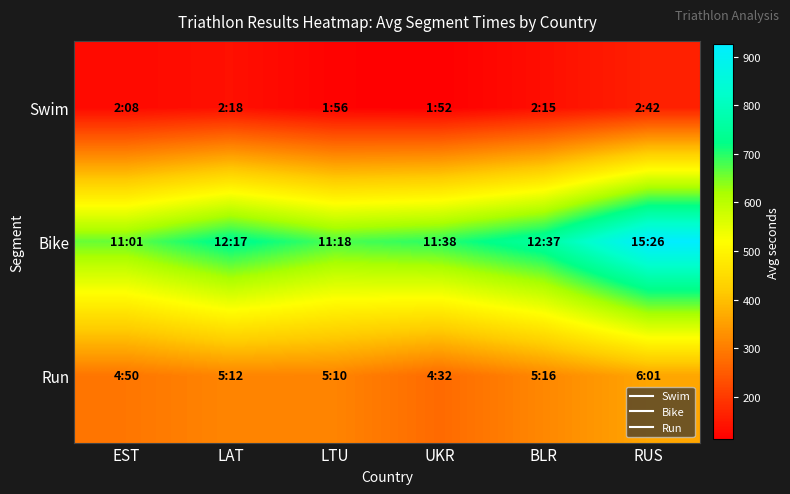

At which category is the sum across all series the highest?

RUS